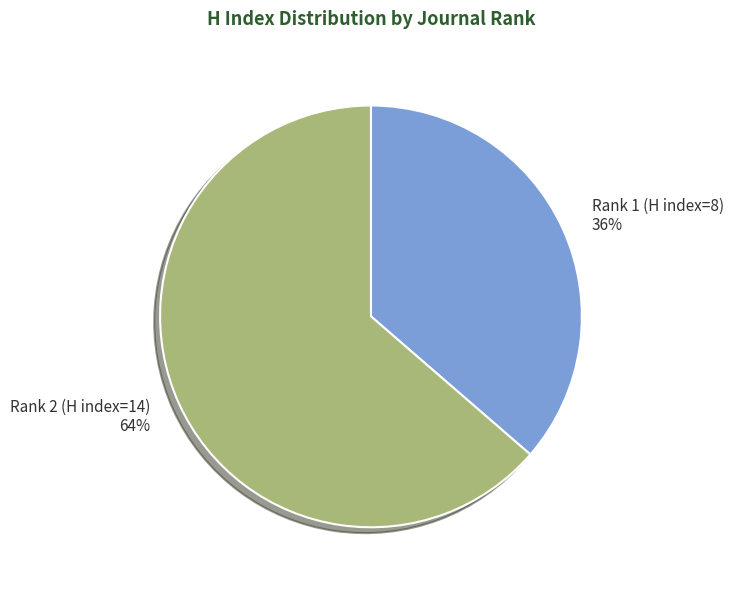

Which slice is the largest?

Rank 2 (H index=14)